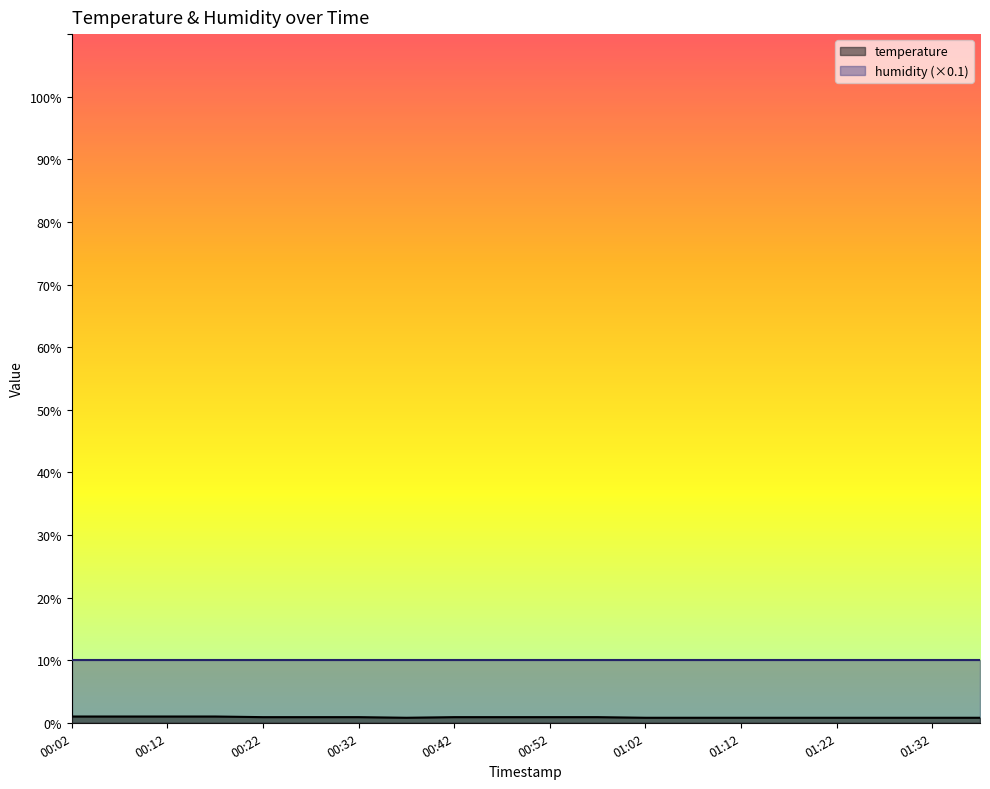

At which category does the chart reach its peak across all series?

00:02